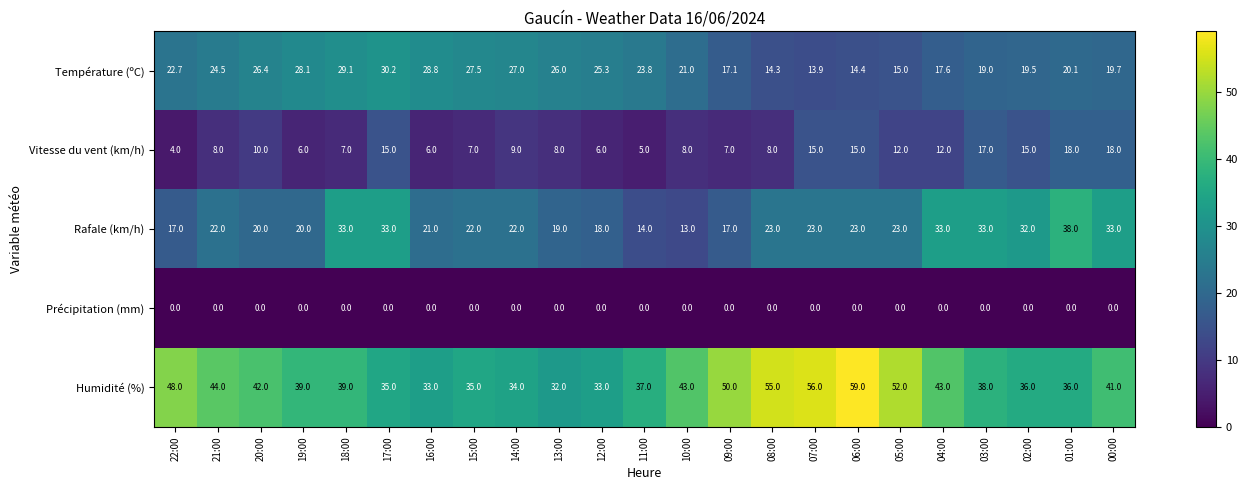

How many data points in Humidité (%) are less than 39?

10